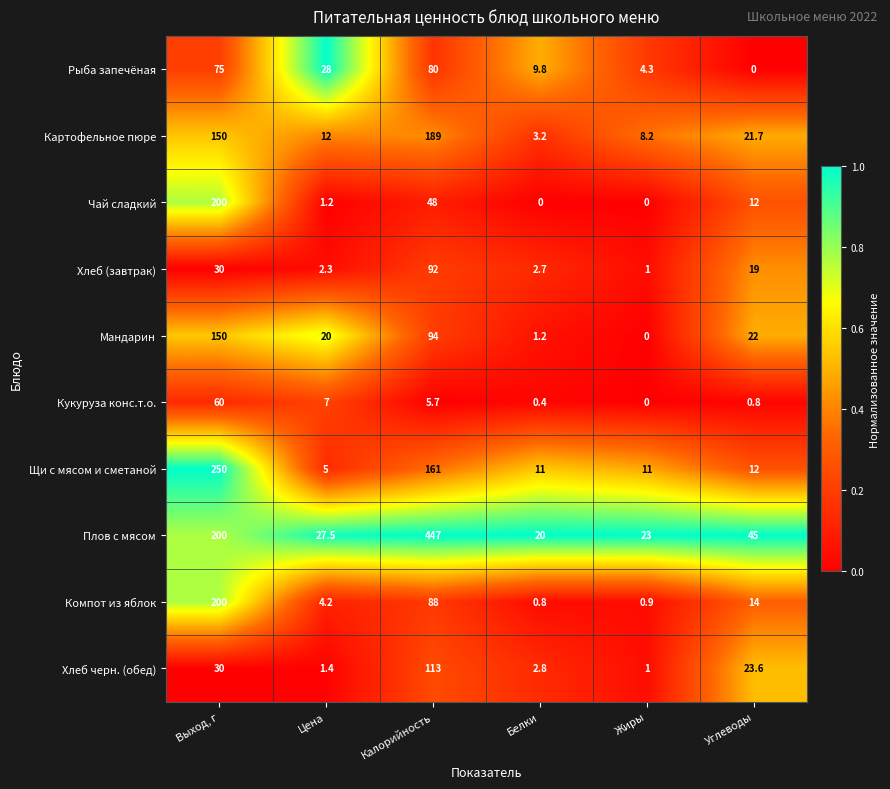

What is the difference between the maximum and second lowest values in the Плов с мясом series?

424.0